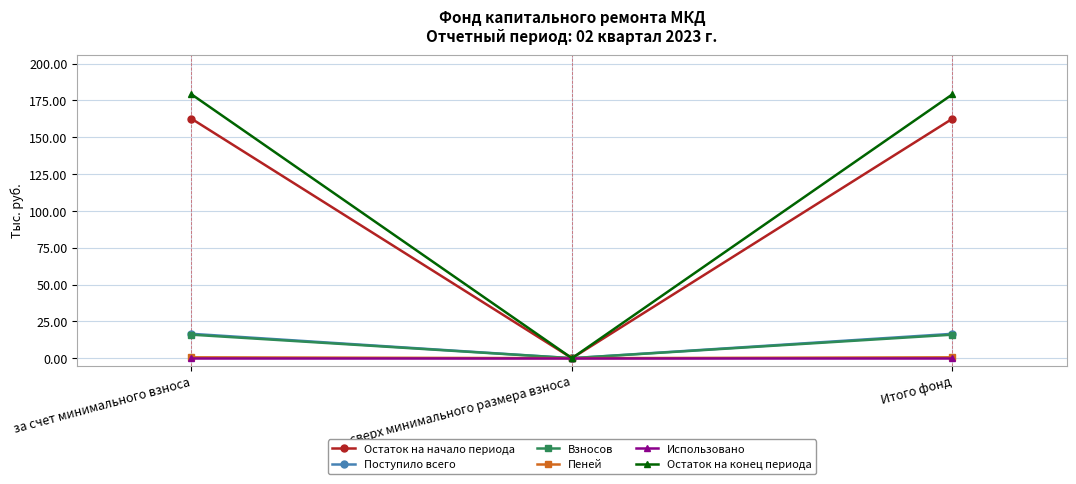

Is the value of Остаток на конец периода at за счет минимального взноса greater than the value of Остаток на начало периода at сверх минимального размера взноса?

Yes